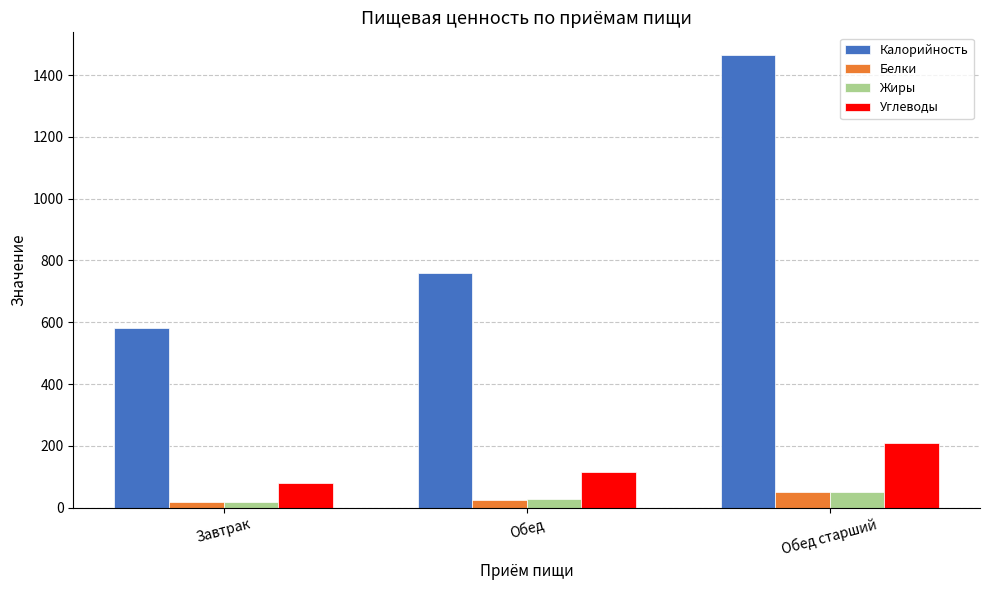

Count the number of categories in the chart.

3